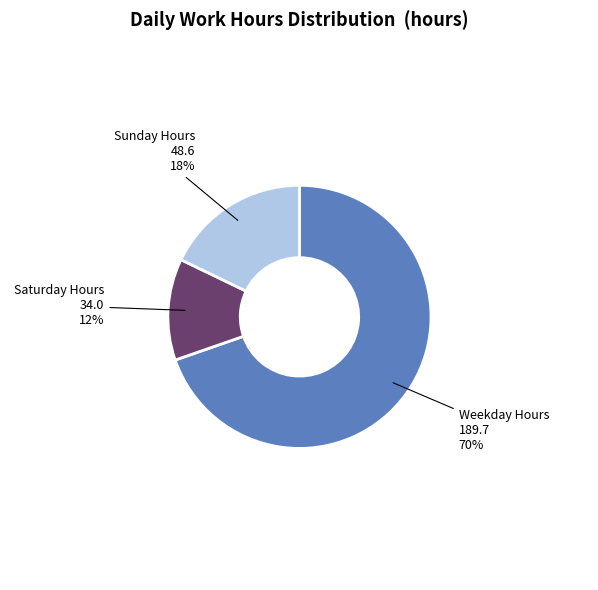

Count the number of slices in the pie.

3